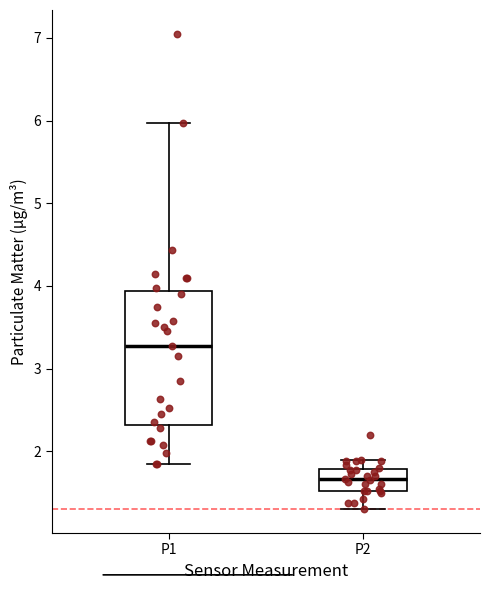

Reading left to right, transcribe this box plot: for each box, give where its median line is, the range the box spans, and where its two whiskers end, as read against the y-axis. The values are not printed on the chart, so give them approximately, as read against the axis.

P1: median 3.3, box 2.3 to 3.9, whiskers 1.9 to 6.0
P2: median 1.7, box 1.5 to 1.8, whiskers 1.3 to 1.9